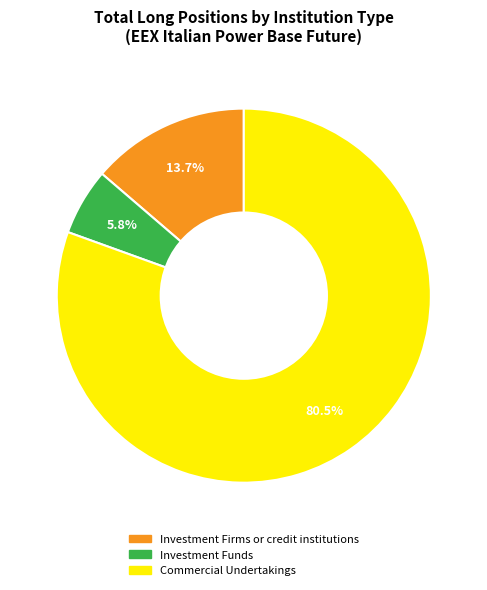

Is there any slice that represents more than half of the pie?

Yes